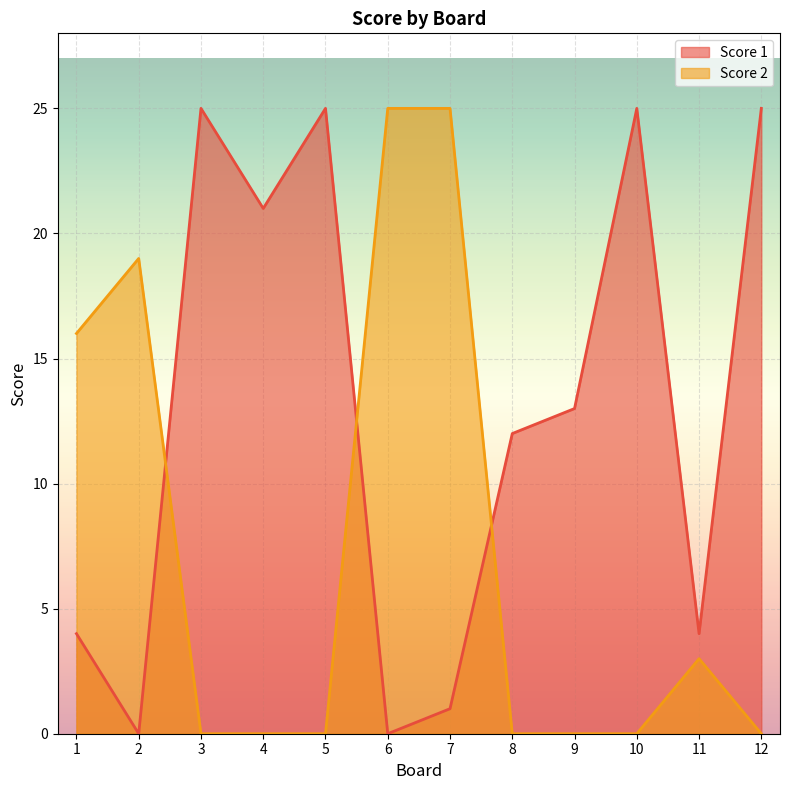

The value of Score 2 at 12 is 15. True or false?

False